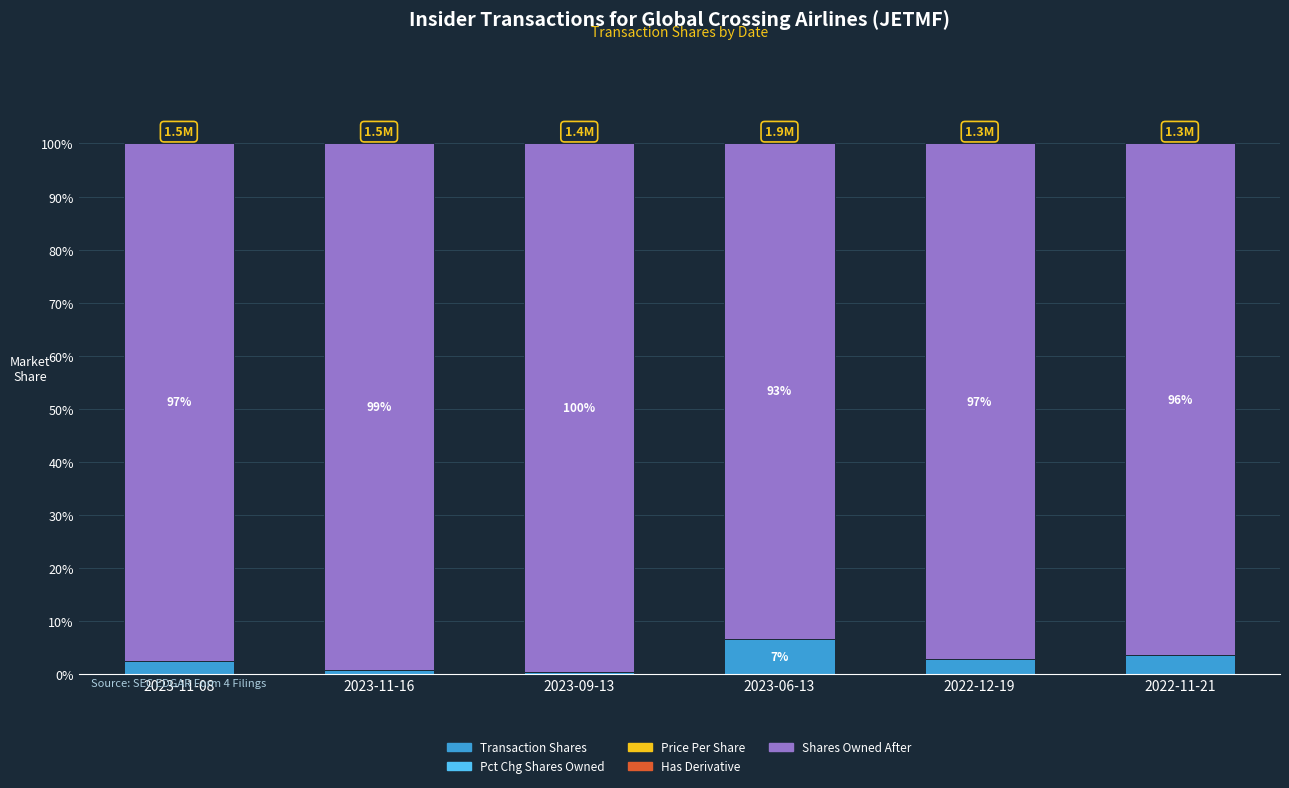

Which category has the highest value in the Transaction Shares series?

2023-06-13